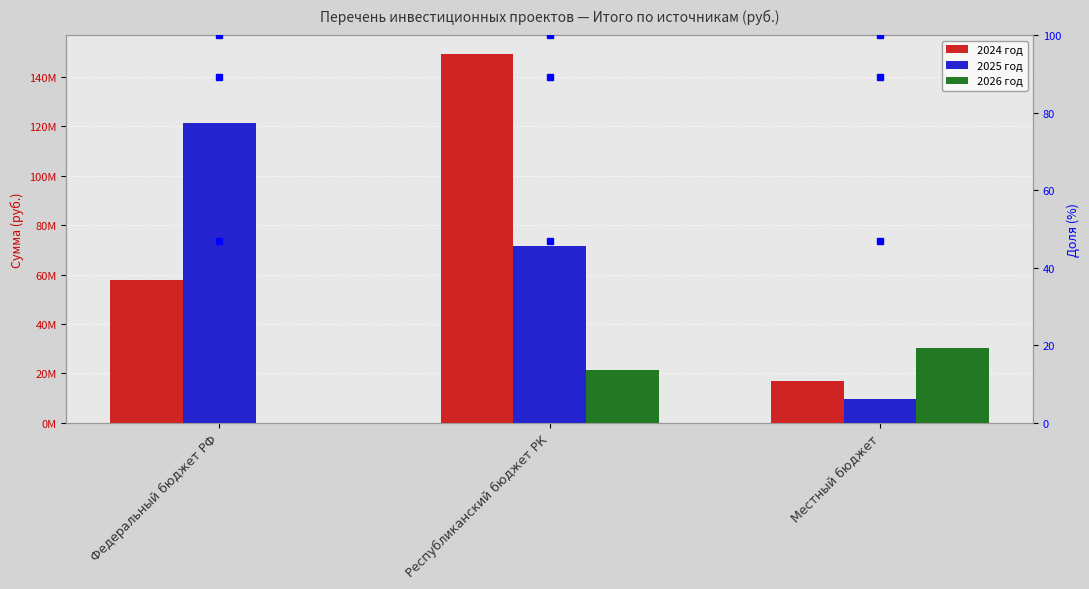

At which category is the sum across all series the highest?

Республиканский бюджет РК